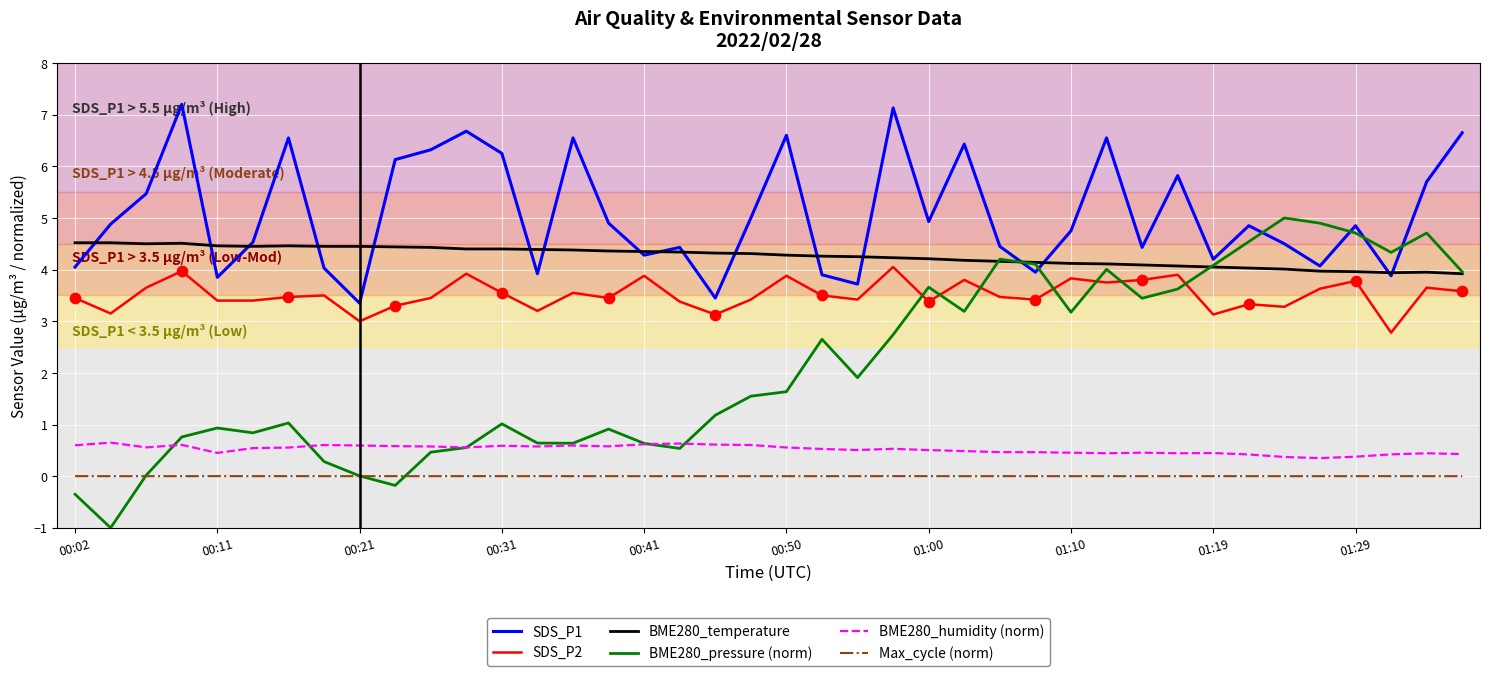

Which series has the largest total across all categories?

SDS_P1